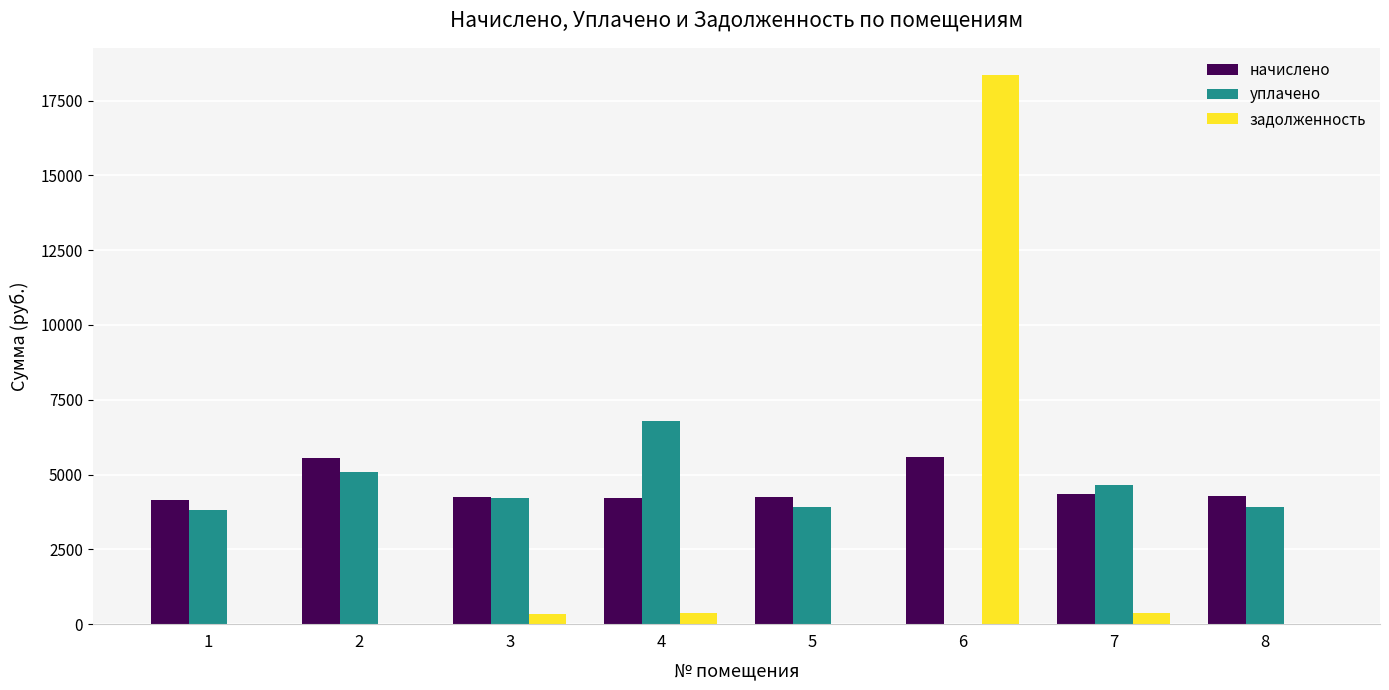

At which label does уплачено first exceed 4206?

2